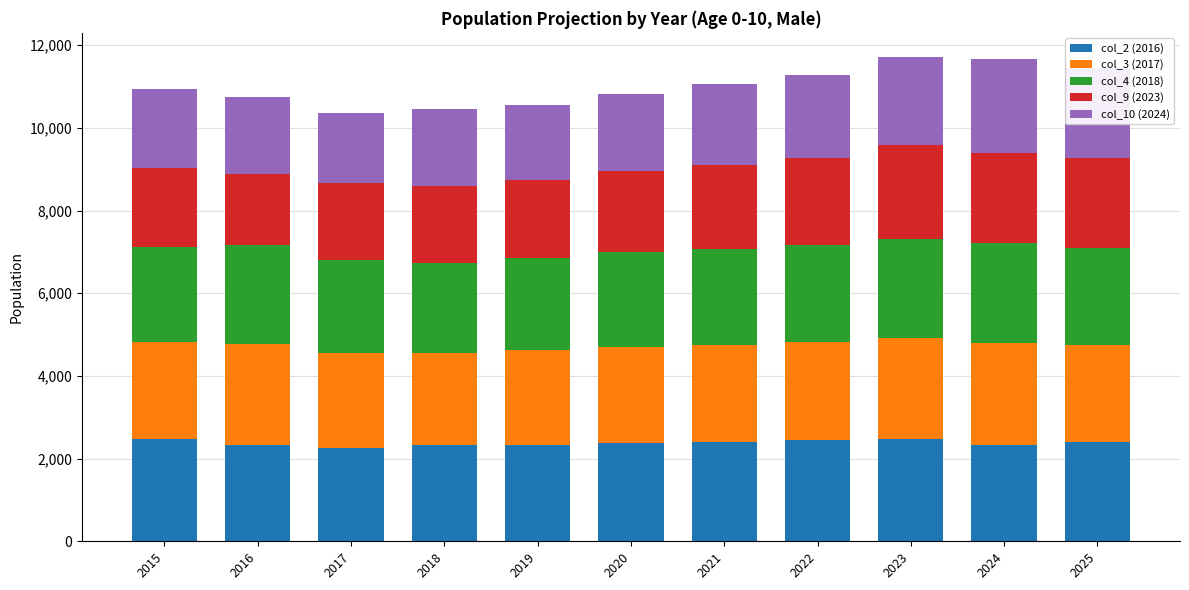

What is the sum of the col_2 (2016) values at 2018 and 2022?

4763.3